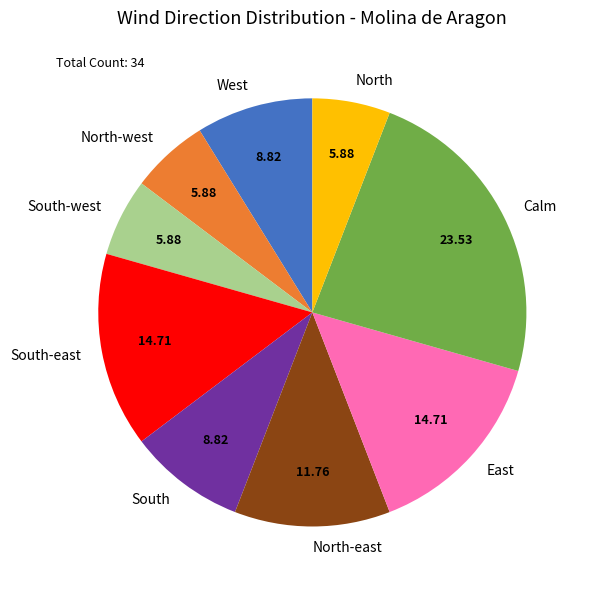

Does any single category account for the majority?

No